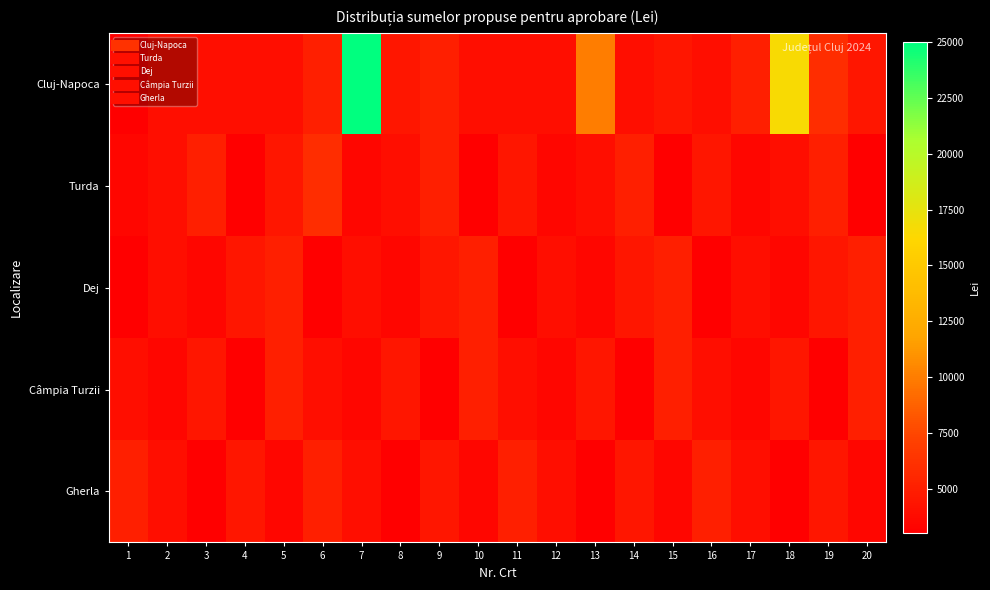

Between 1 and 14, which series saw the biggest shift?

Turda